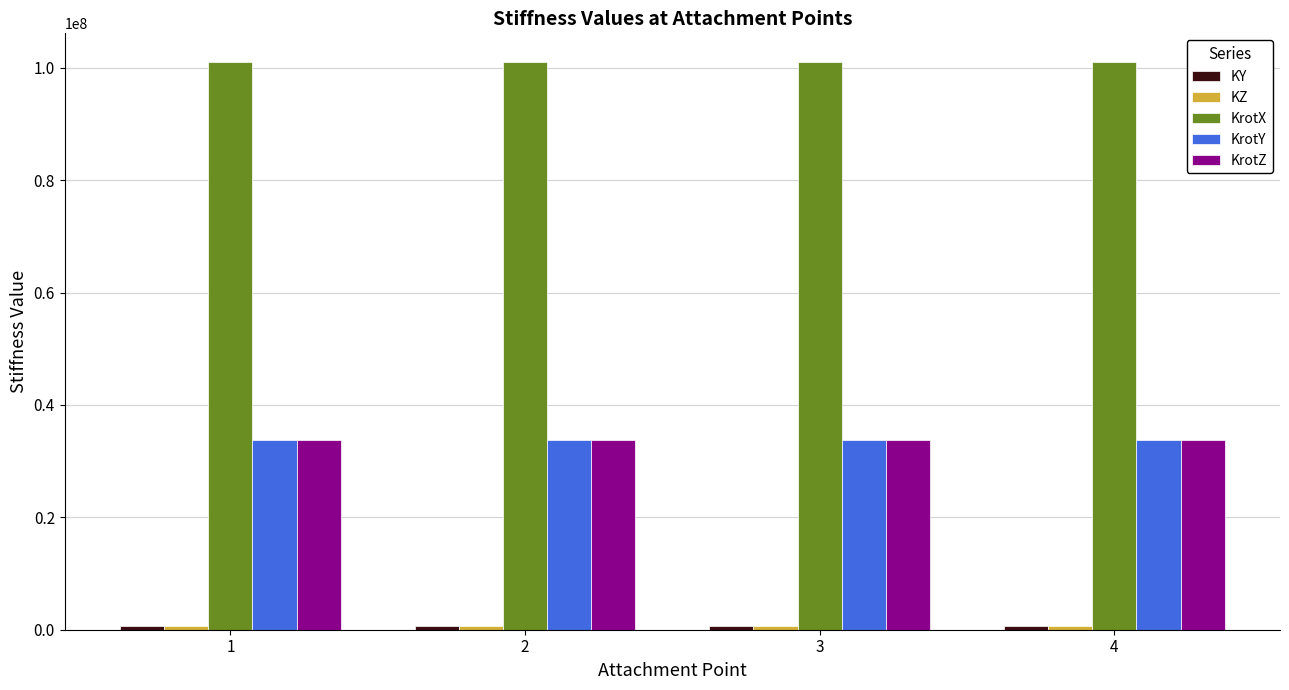

The value of KrotZ at 1 is 33697916.7. True or false?

True